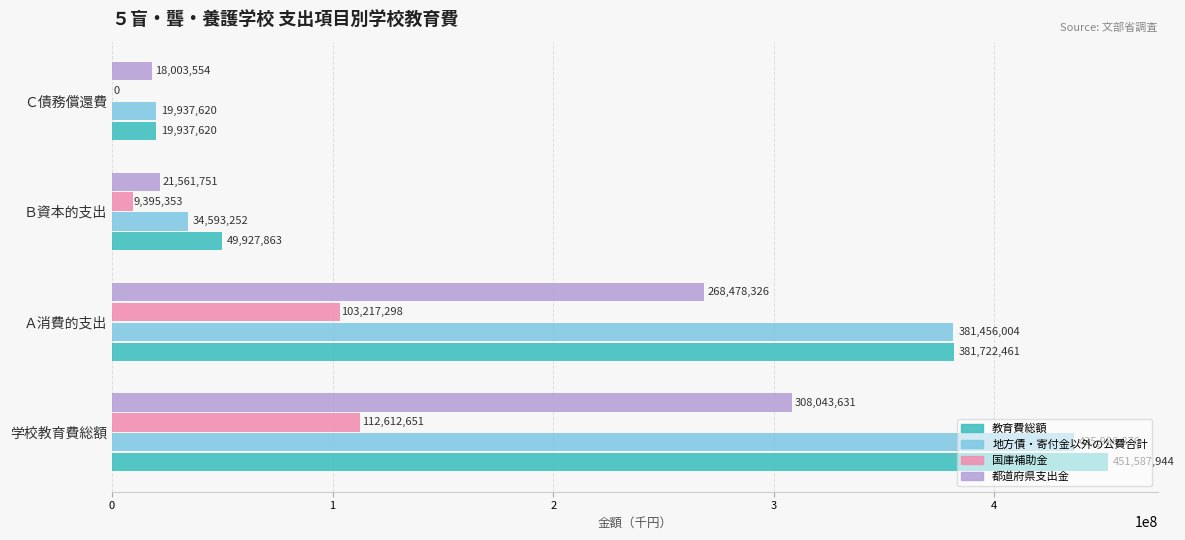

Which category has the highest value in the 教育費総額 series?

学校教育費総額